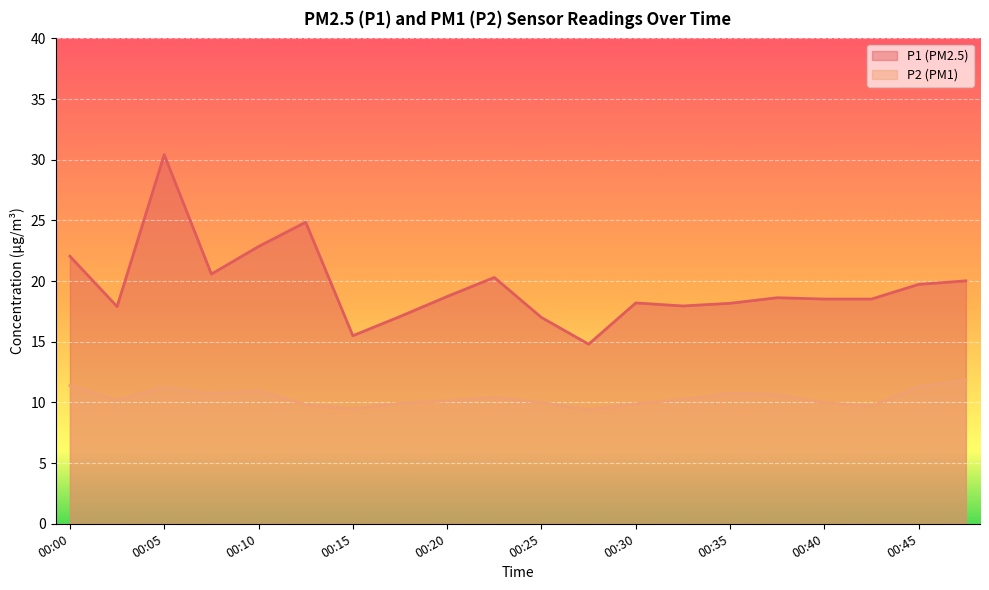

What is the difference between the highest and lowest values at 00:18?

7.1